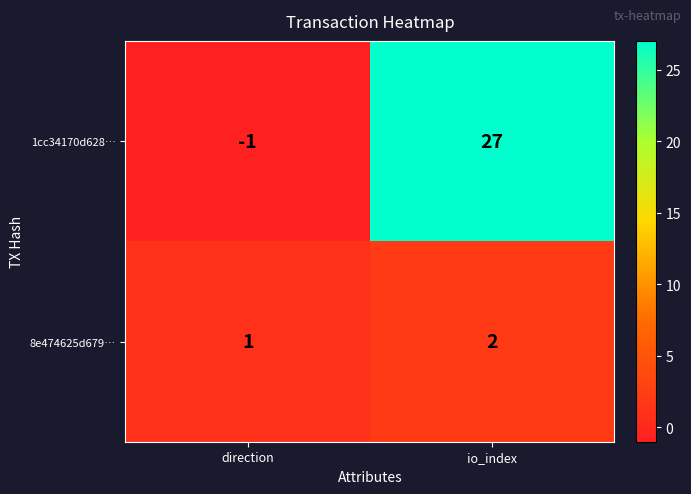

Reading left to right, transcribe all the data shown in this chart.

1cc34170d628…: direction=-1	io_index=27
8e474625d679…: direction=1	io_index=2